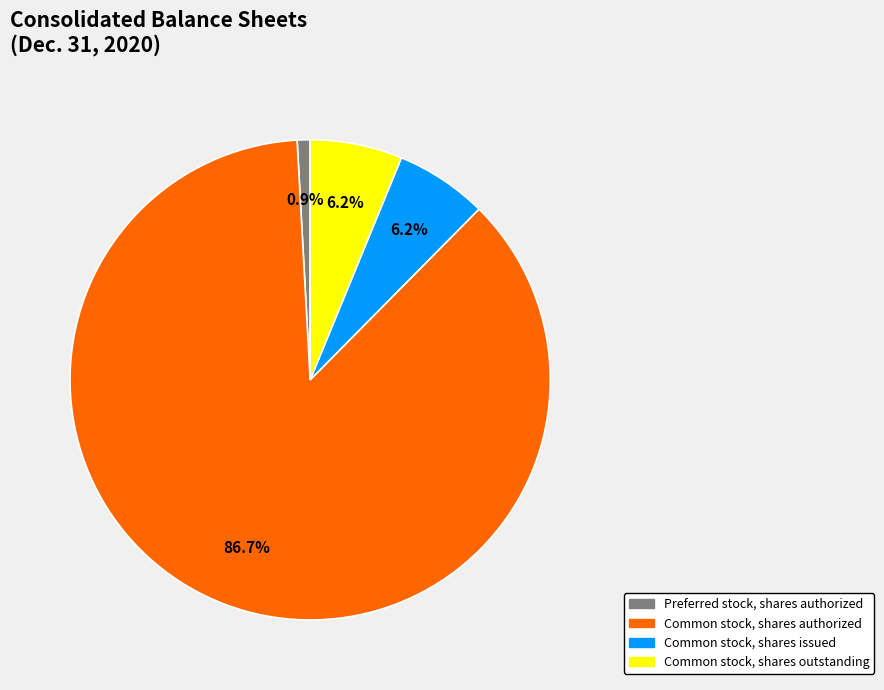

What is the smallest slice in the pie chart?

Preferred stock, shares authorized